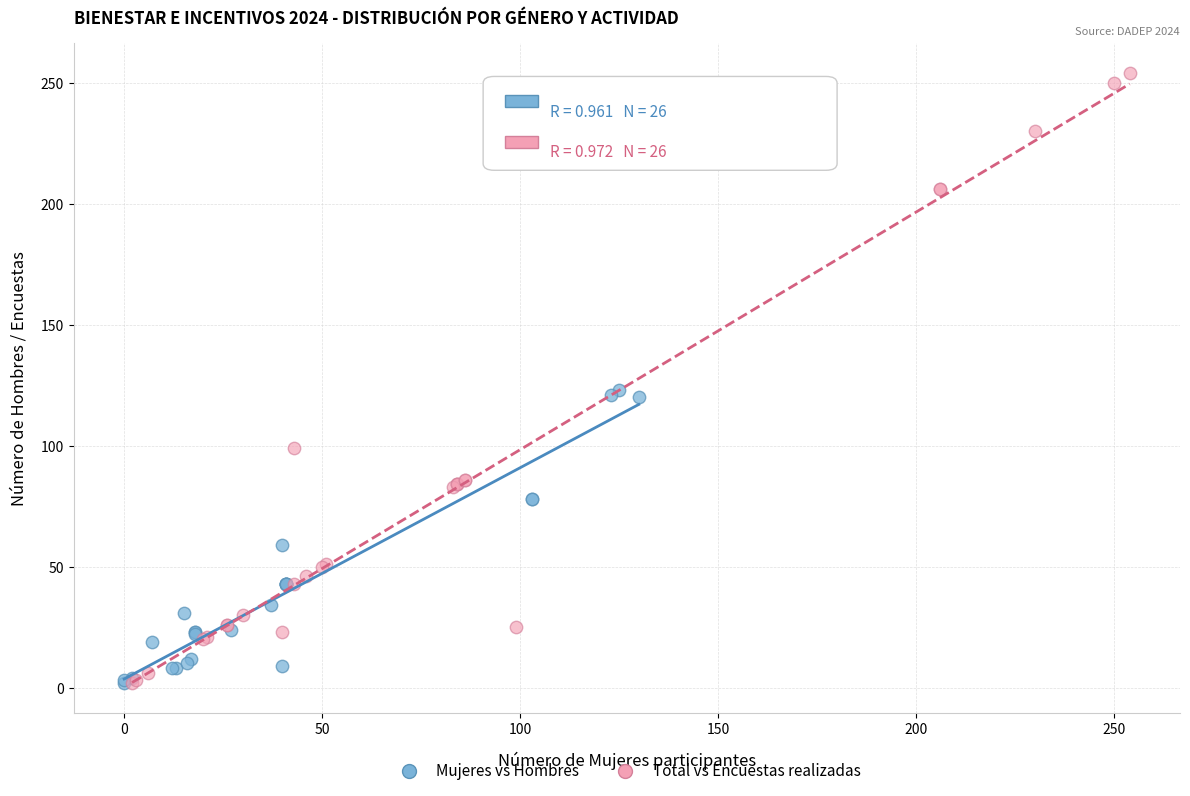

What are all the series names shown in the legend?

Mujeres vs Hombres, Total vs Encuestas realizadas